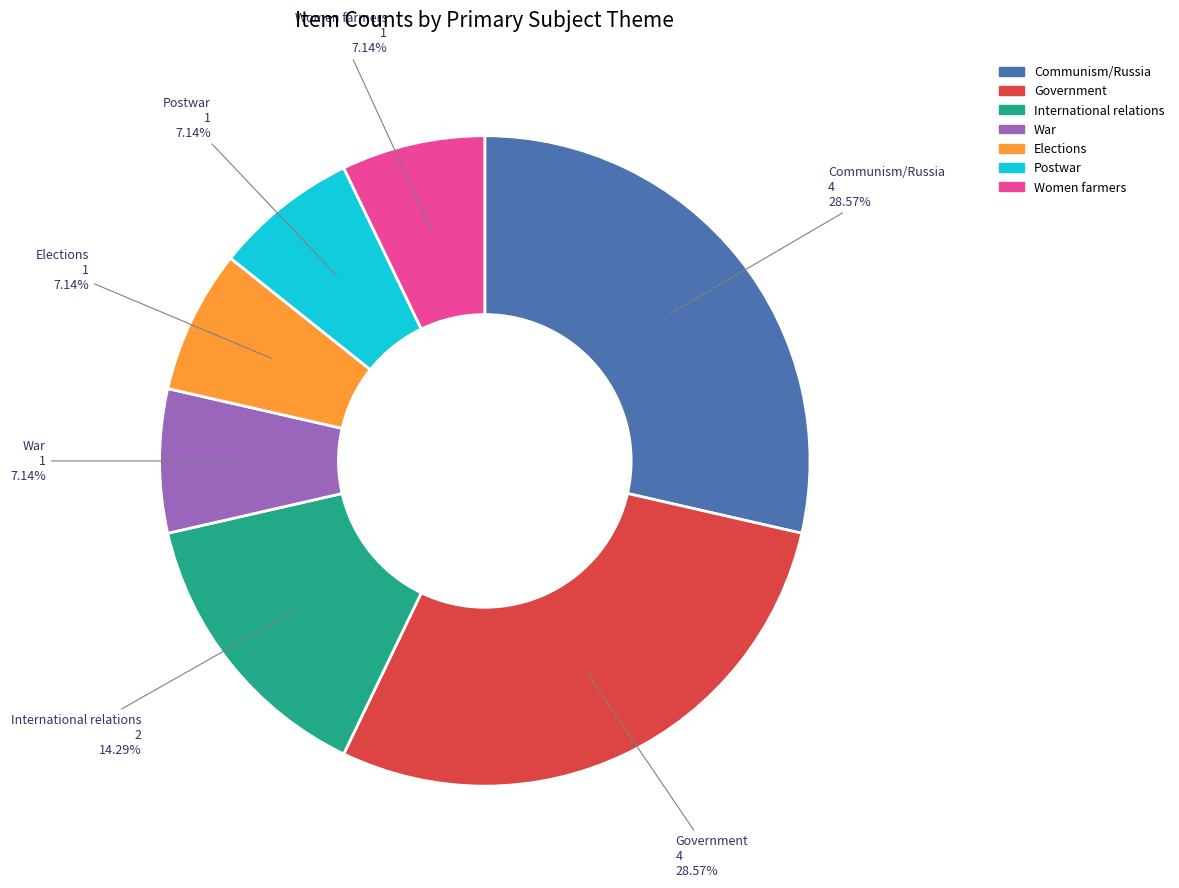

What is the ratio of the value at International relations to the value at Elections?

2.0